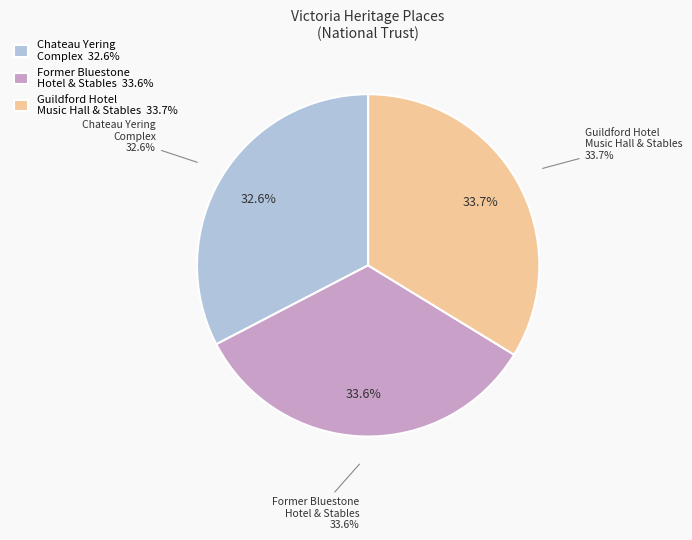

How many segments does this pie chart have?

3